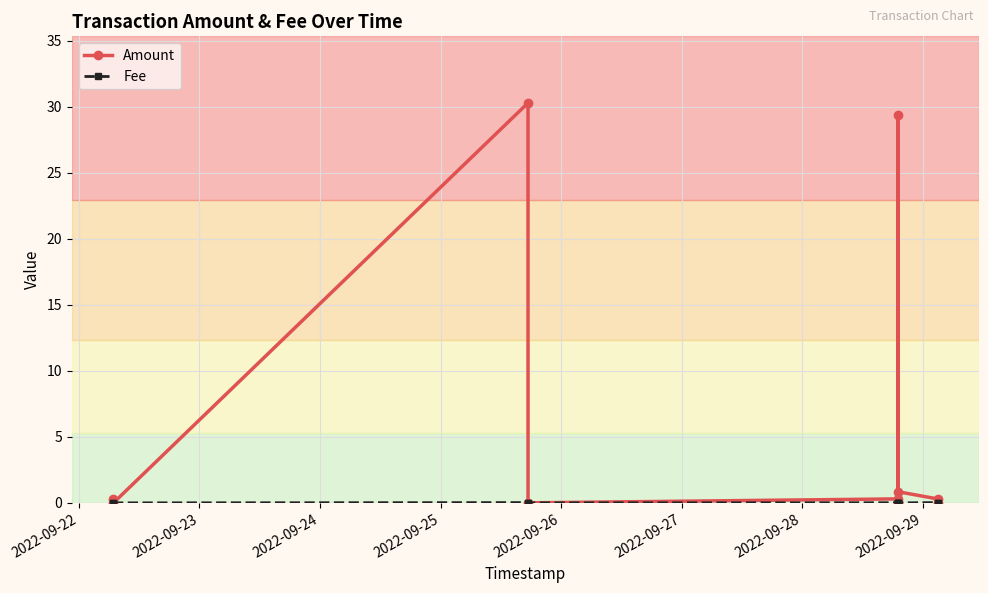

Count the Fee values in the range 0 to 1.

11